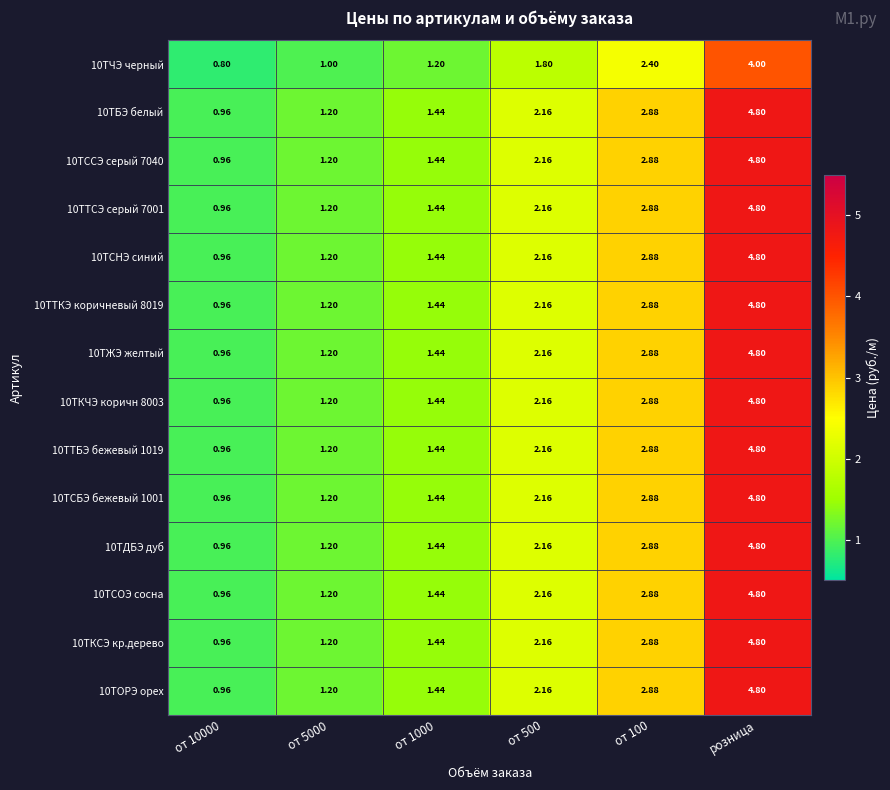

Is the value of 10ТСБЭ бежевый 1001 at от 500 greater than the value of 10ТКСЭ кр.дерево at от 1000?

Yes